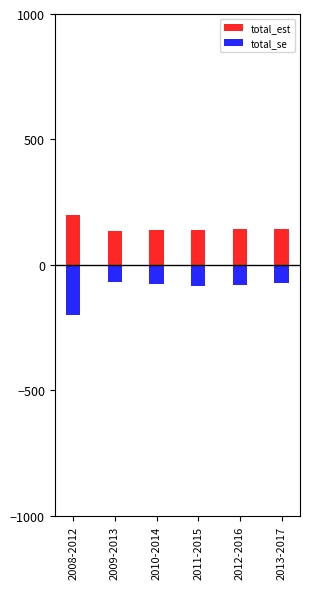

Reading left to right, what are all the values shown in this chart?

total_est: 2008-2012=200.0	2009-2013=137.0	2010-2014=137.8	2011-2015=141.1	2012-2016=142.6	2013-2017=142.3
total_se: 2008-2012=-200.0	2009-2013=-66.8	2010-2014=-74.5	2011-2015=-82.7	2012-2016=-79.2	2013-2017=-71.5